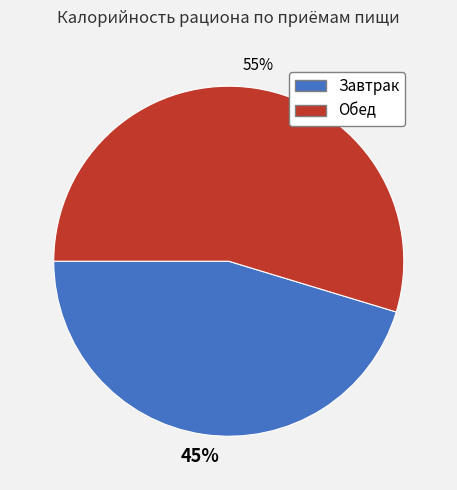

Which category has the smallest portion of the pie?

Завтрак